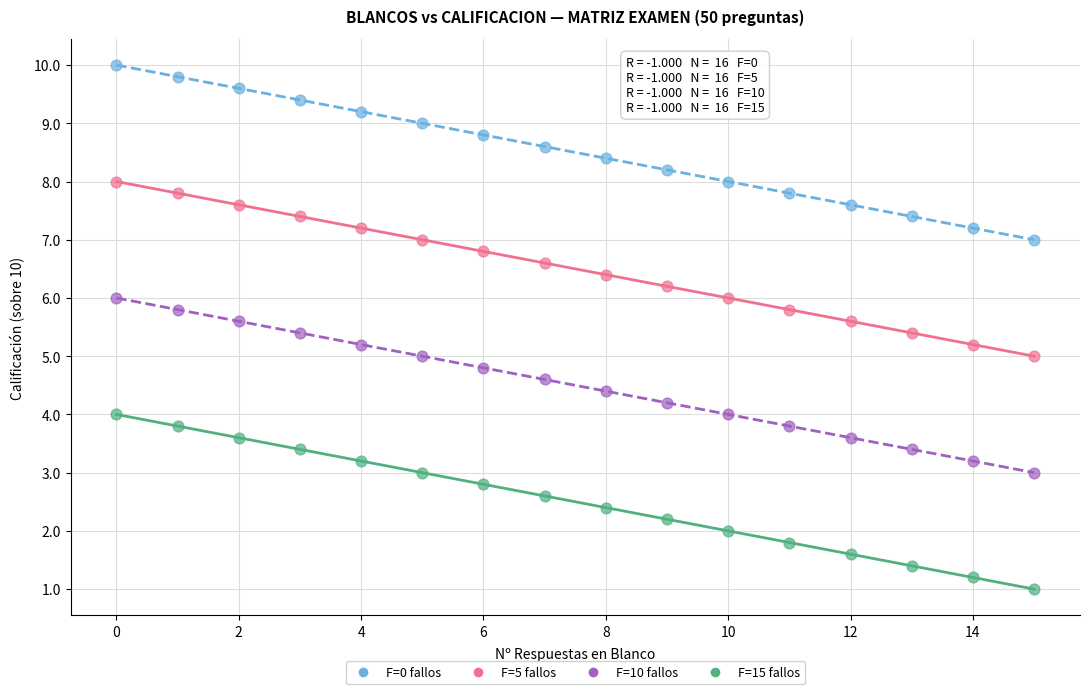

What are all the series names shown in the legend?

F=0 fallos, F=5 fallos, F=10 fallos, F=15 fallos